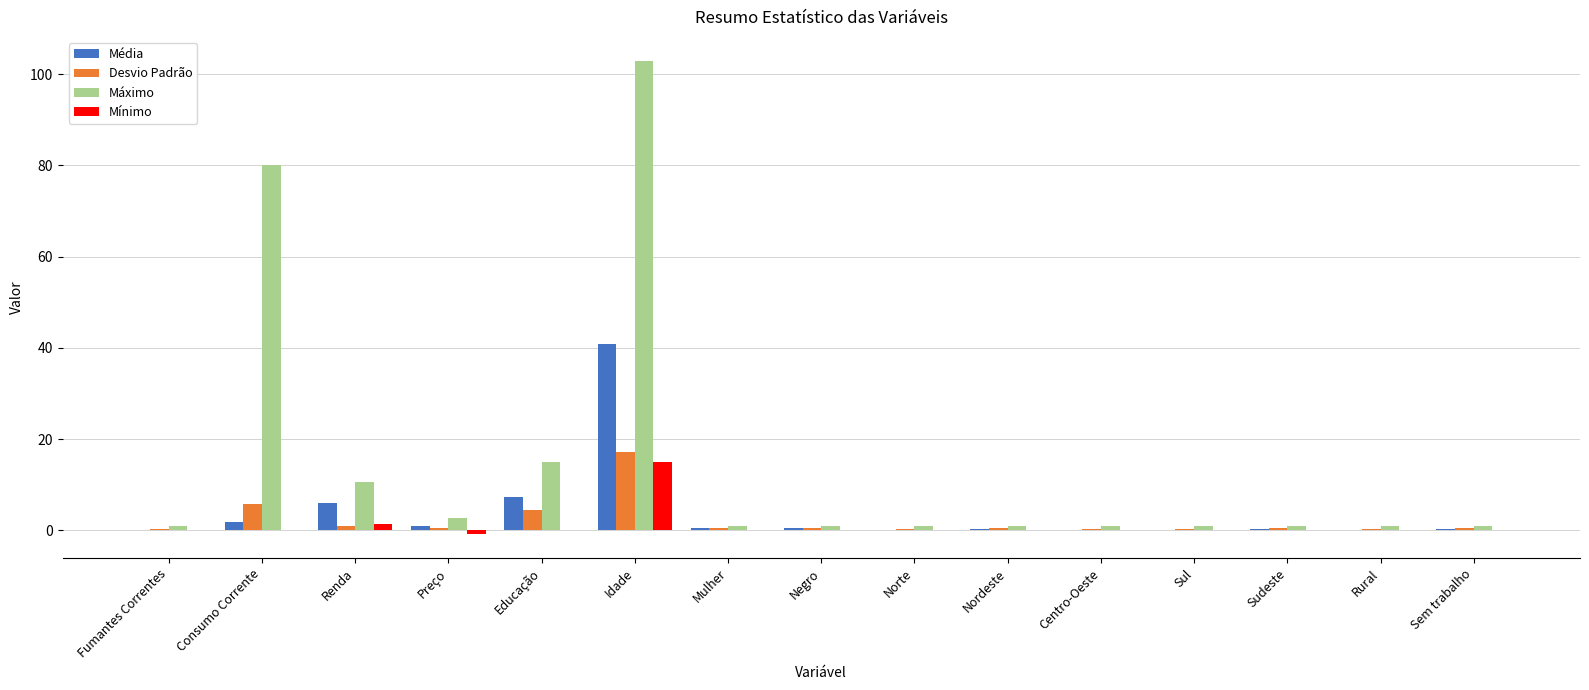

What is the highest value of the Mínimo series?

15.0